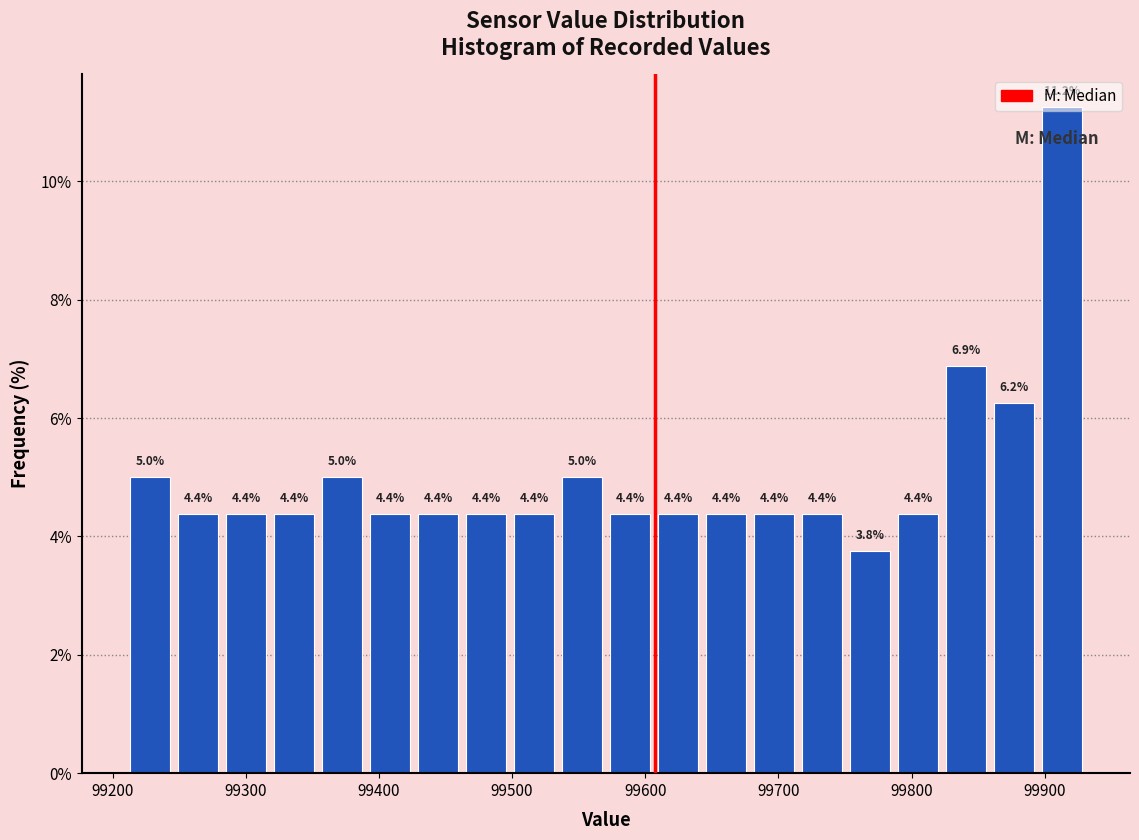

Read against the x-axis, roughly where is the centre of the tallest bar?

99910